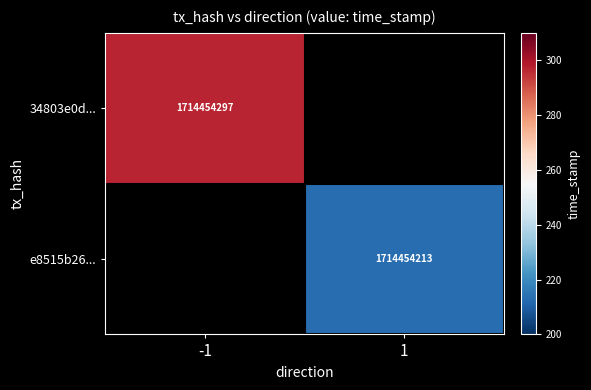

The value of 34803e0d... at -1 is 1714454297. True or false?

True